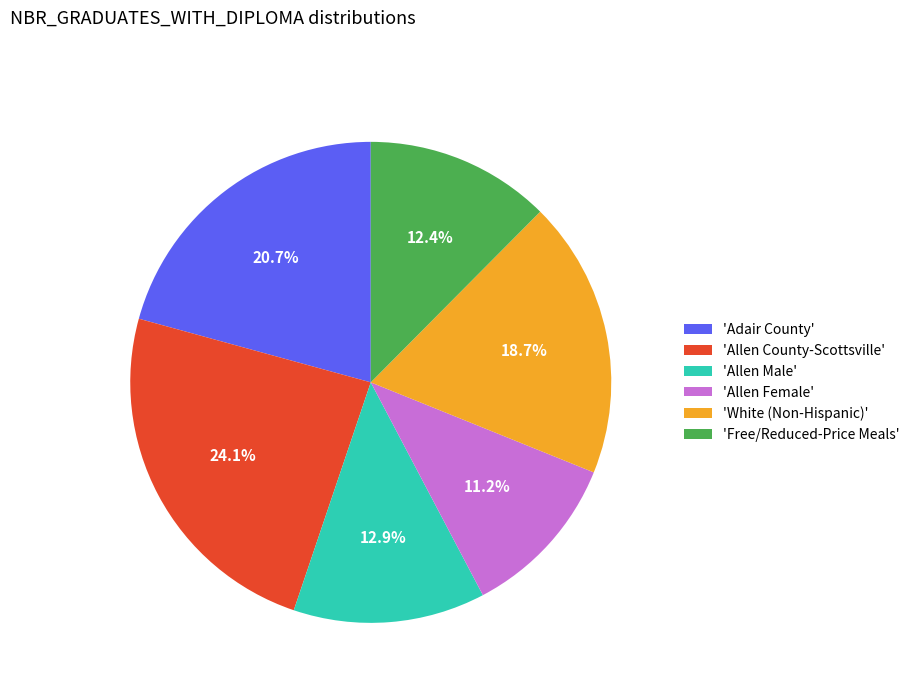

How many segments does this pie chart have?

6